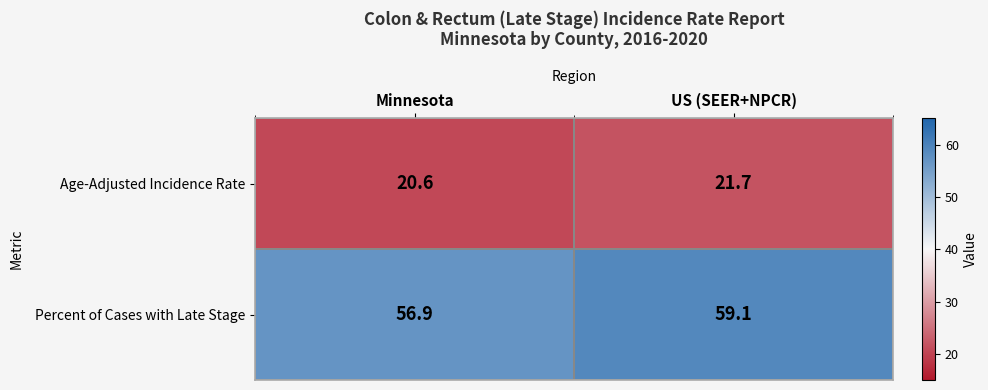

What value does the Age-Adjusted Incidence Rate series have at US (SEER+NPCR)?

21.7